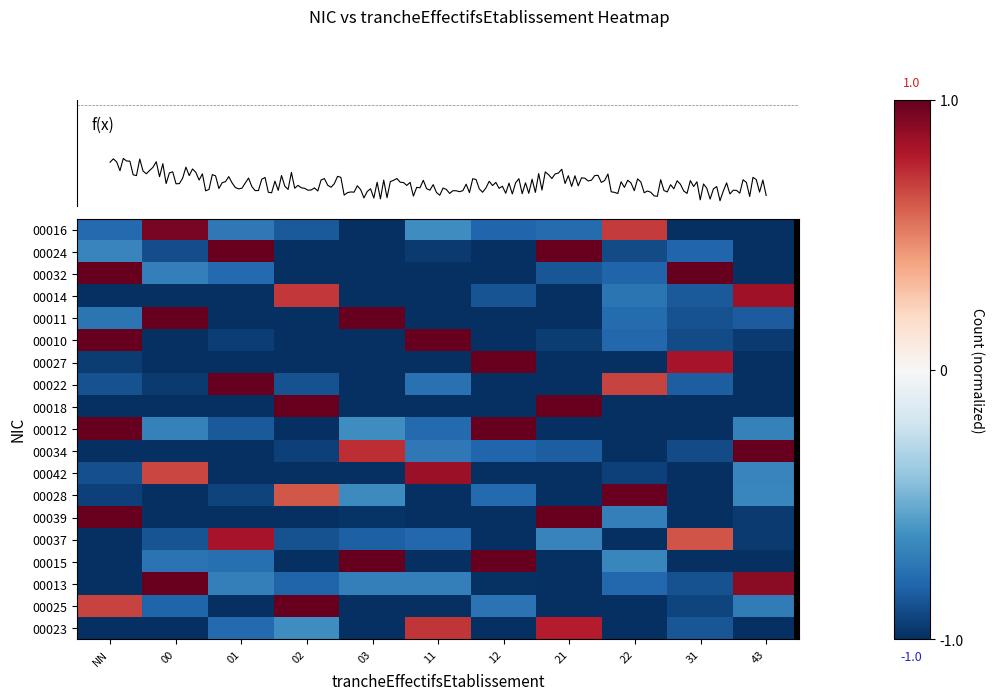

What is the difference between the maximum and minimum values in the 00034 series?

2.0